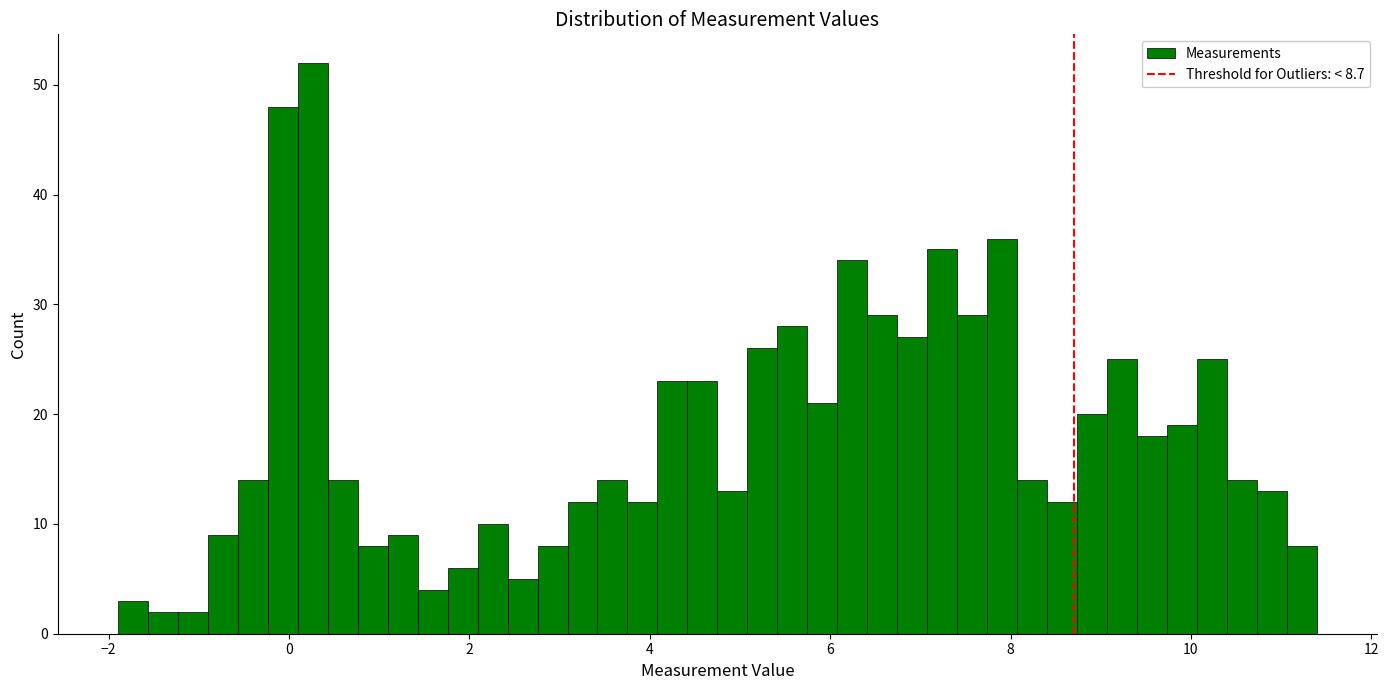

Read against the x-axis, roughly where is the centre of the tallest bar?

0.2